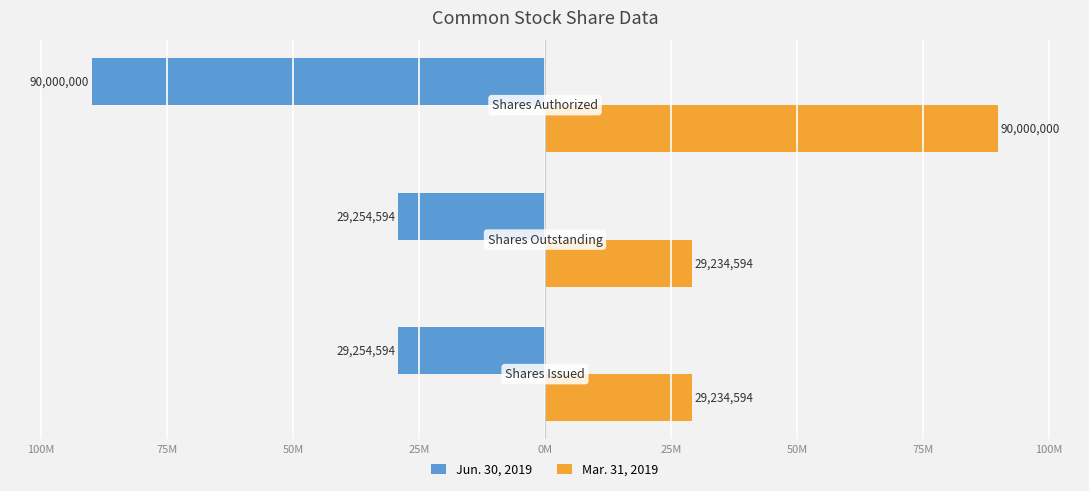

What are all the series names shown in the legend?

Jun. 30, 2019, Mar. 31, 2019